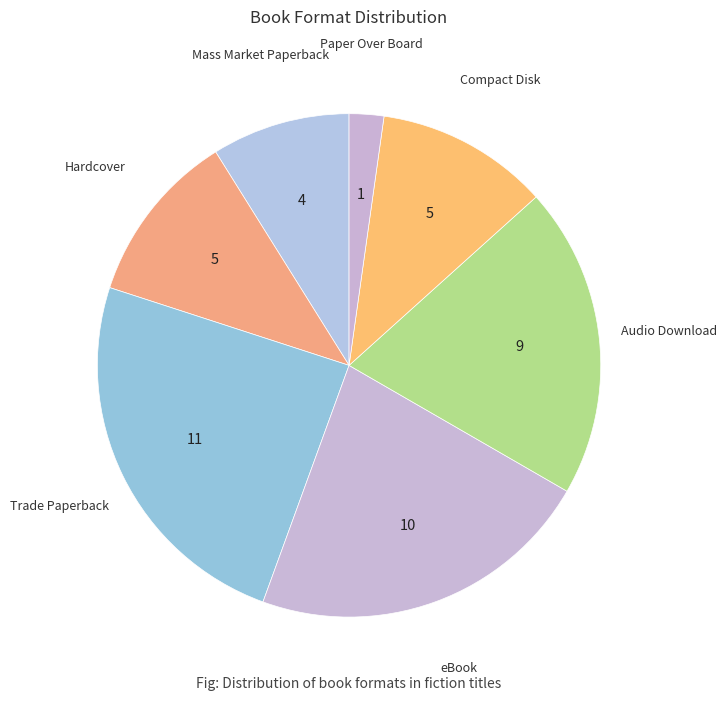

Approximately how many times larger is the value at Hardcover compared to Audio Download?

0.6